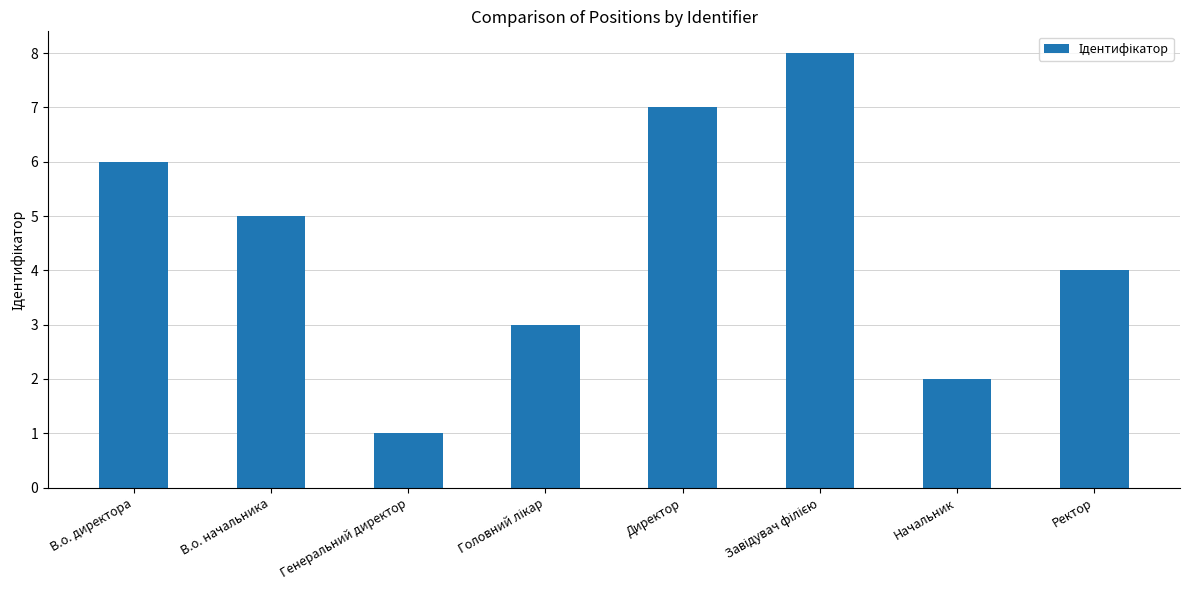

Which has a higher value, Генеральний директор or Директор?

Директор